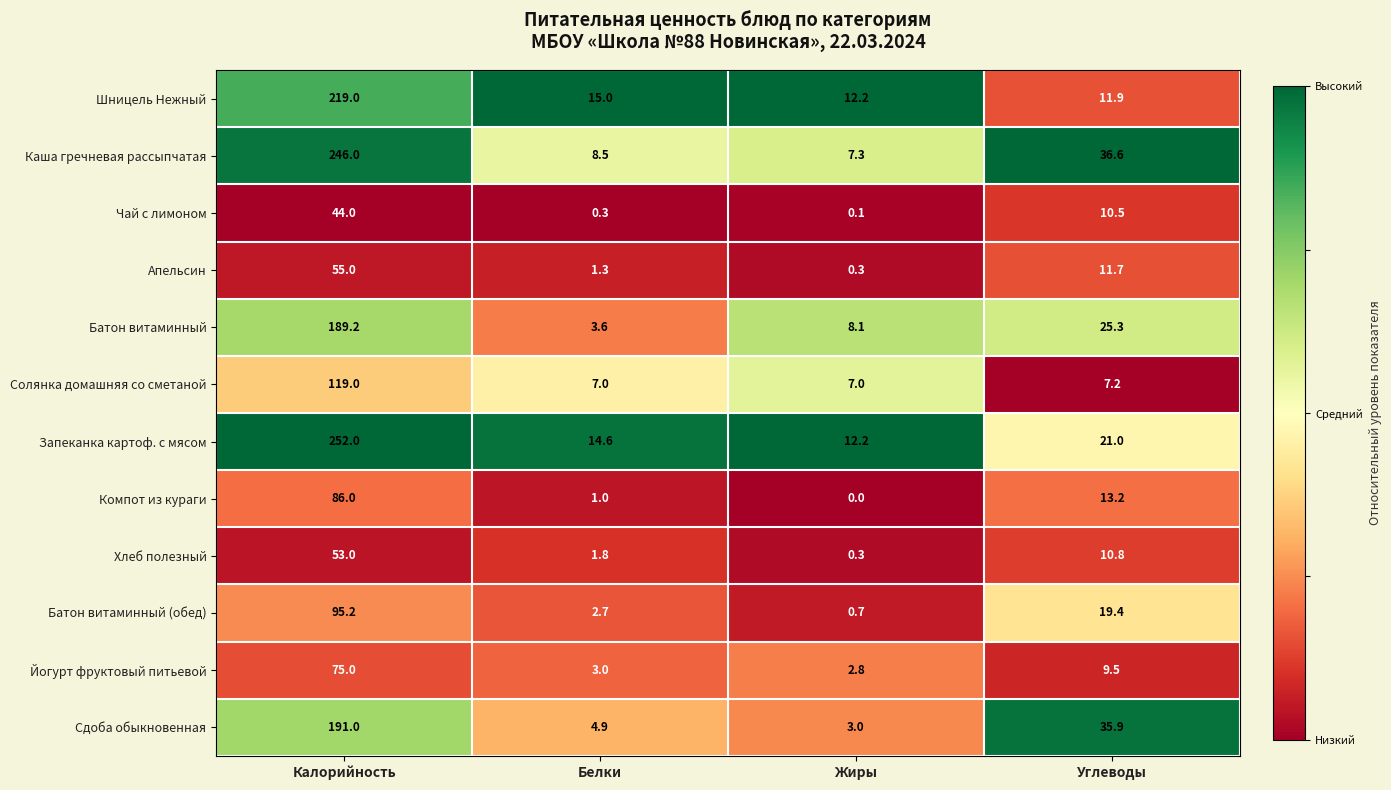

List the series in order of their peak value, highest first.

Запеканка картоф. с мясом, Каша гречневая рассыпчатая, Шницель Нежный, Сдоба обыкновенная, Батон витаминный, Солянка домашняя со сметаной, Батон витаминный (обед), Компот из кураги, Йогурт фруктовый питьевой, Апельсин, Хлеб полезный, Чай с лимоном